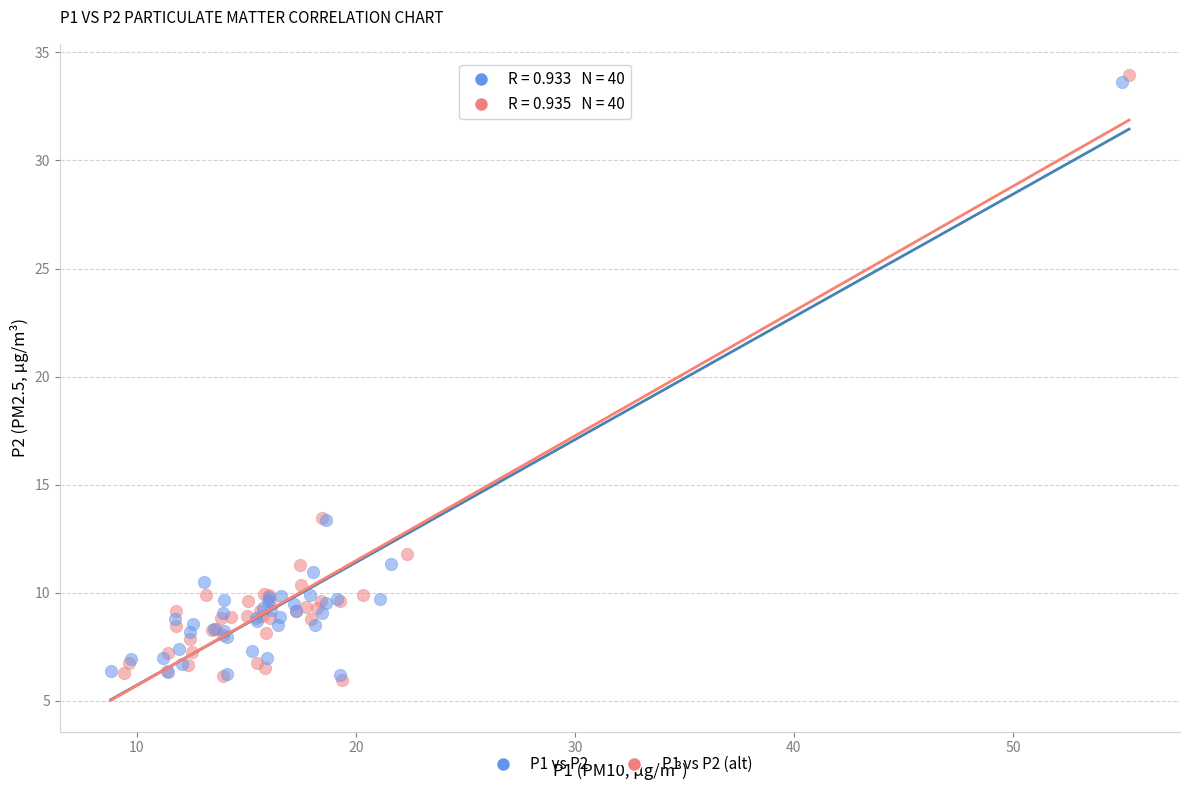

Which series has the largest Y range (max minus min)?

P1 vs P2 (alt)